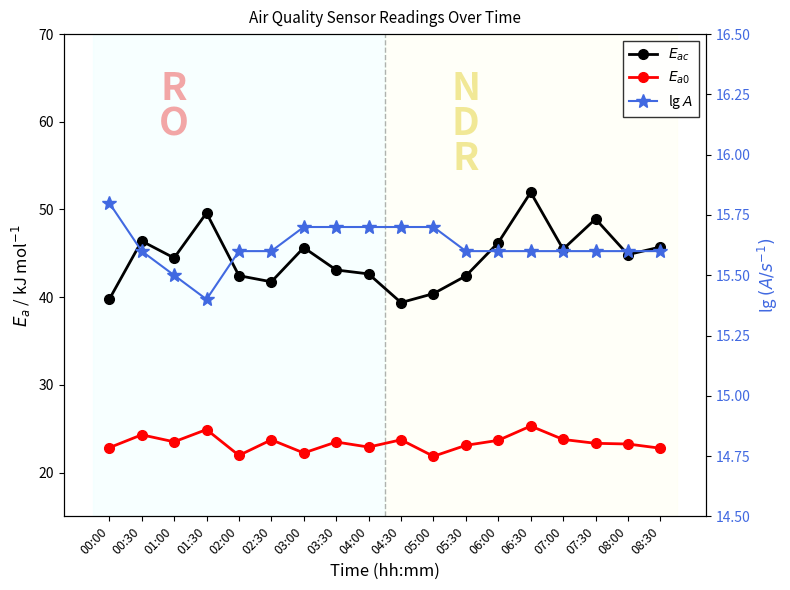

What is the difference between the highest and lowest values at 00:30?

8.7